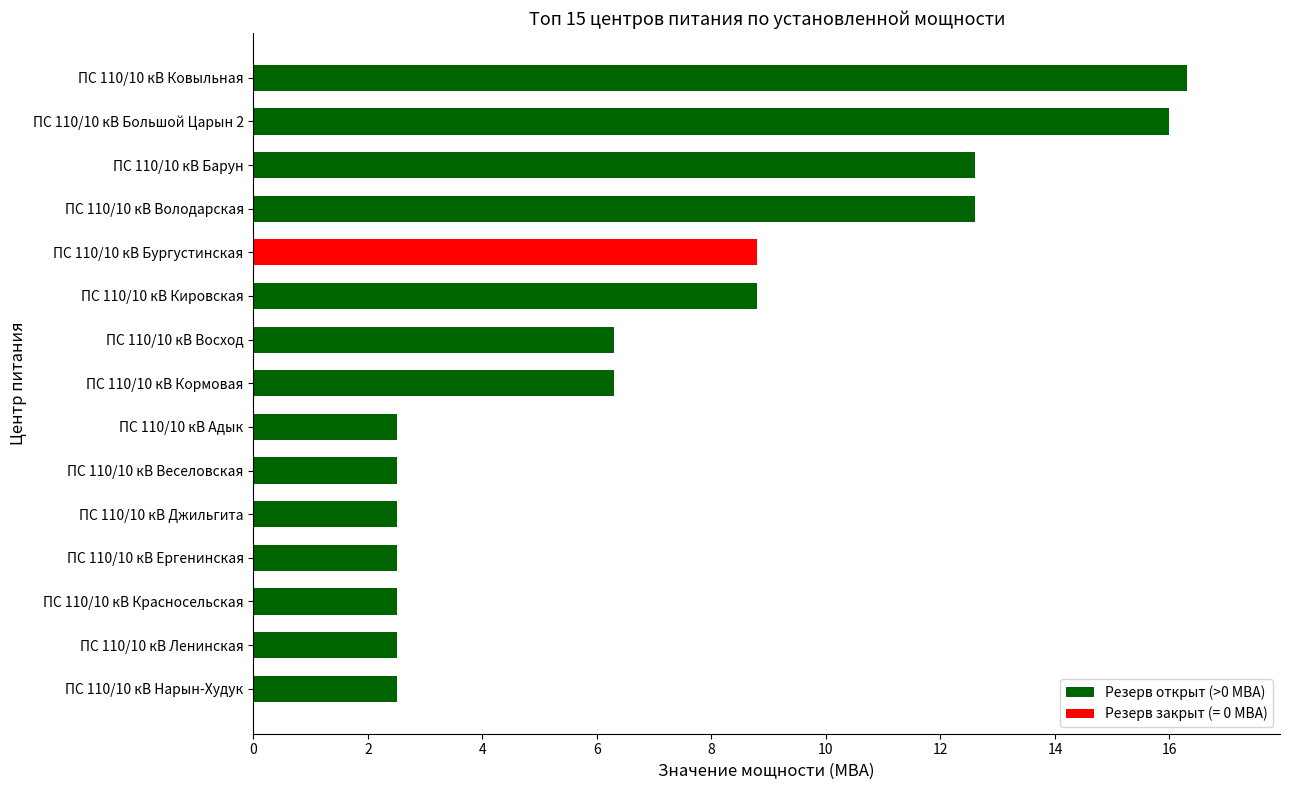

What is the smallest value displayed?

2.5